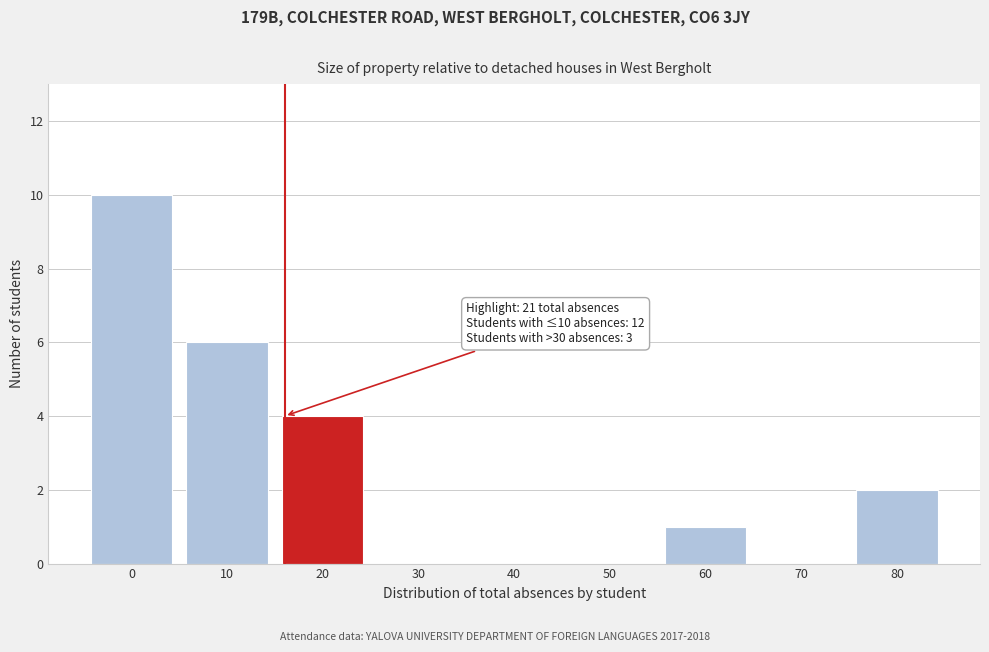

Reading left to right, transcribe all the data shown in this chart.

0=10	10=6	20=4	30=0	40=0	50=0	60=1	70=0	80=2